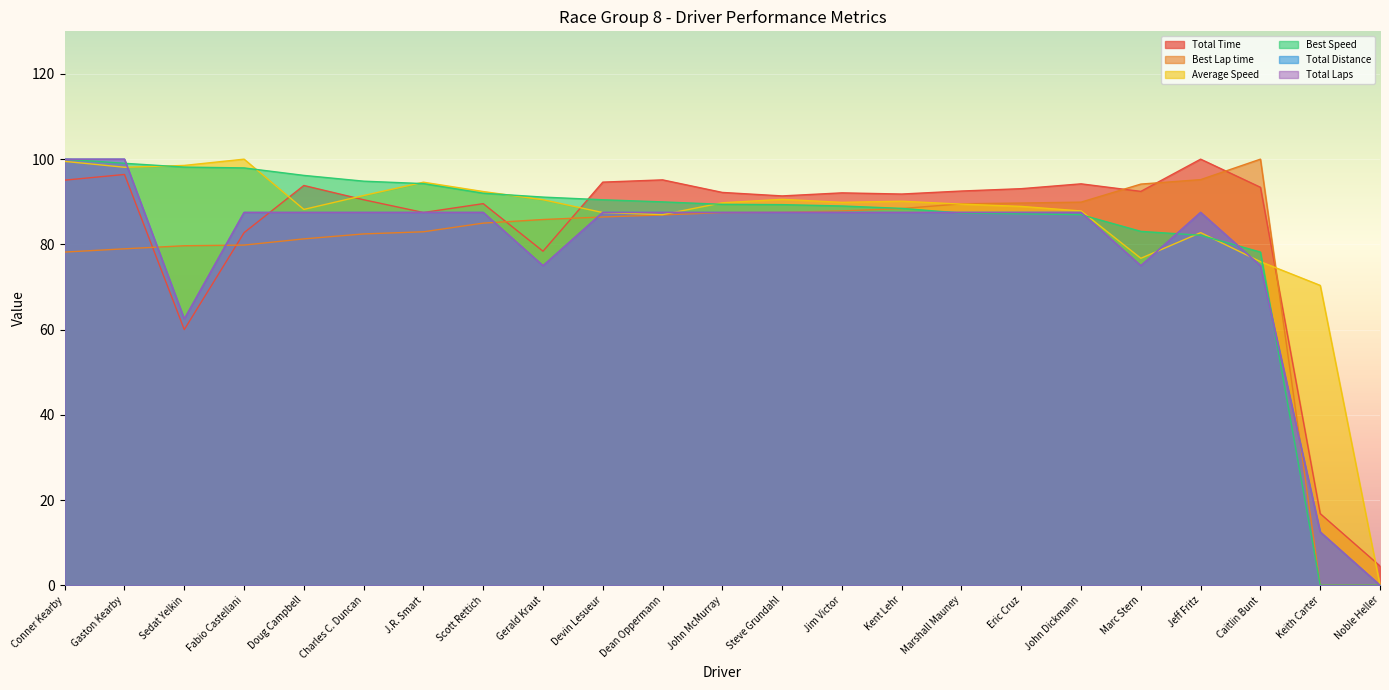

How many values in the Average Speed series exceed 89?

13